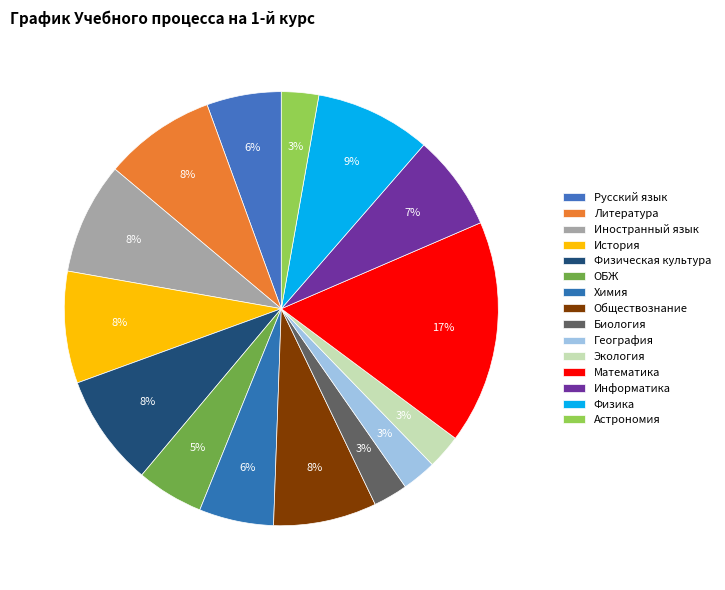

How many segments does this pie chart have?

15